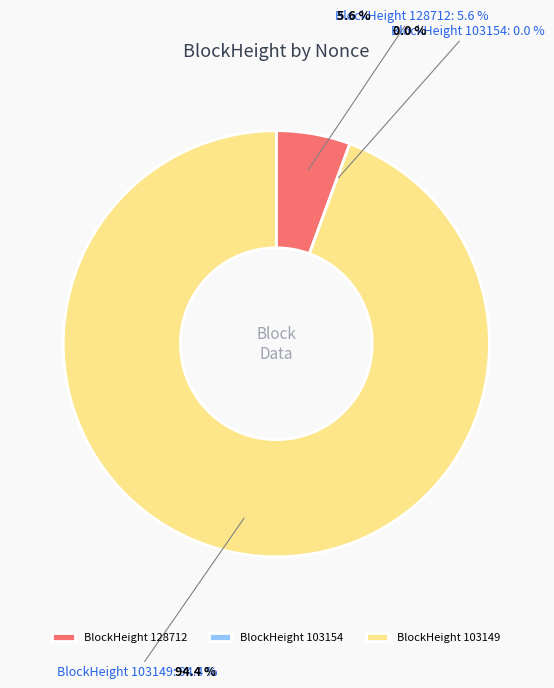

Rank the categories by value from highest to lowest.

103149, 128712, 103154